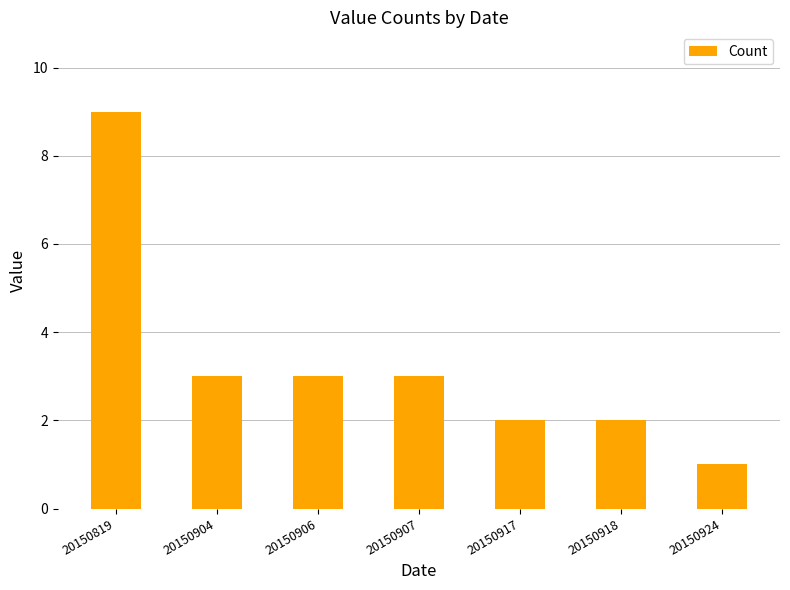

How many distinct data groups are displayed?

1